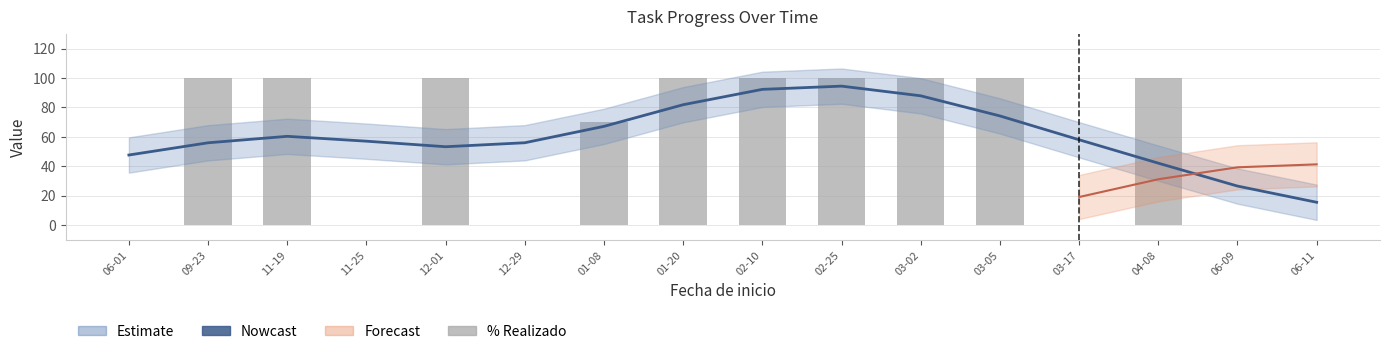

What is the maximum value shown in the chart?

100.0